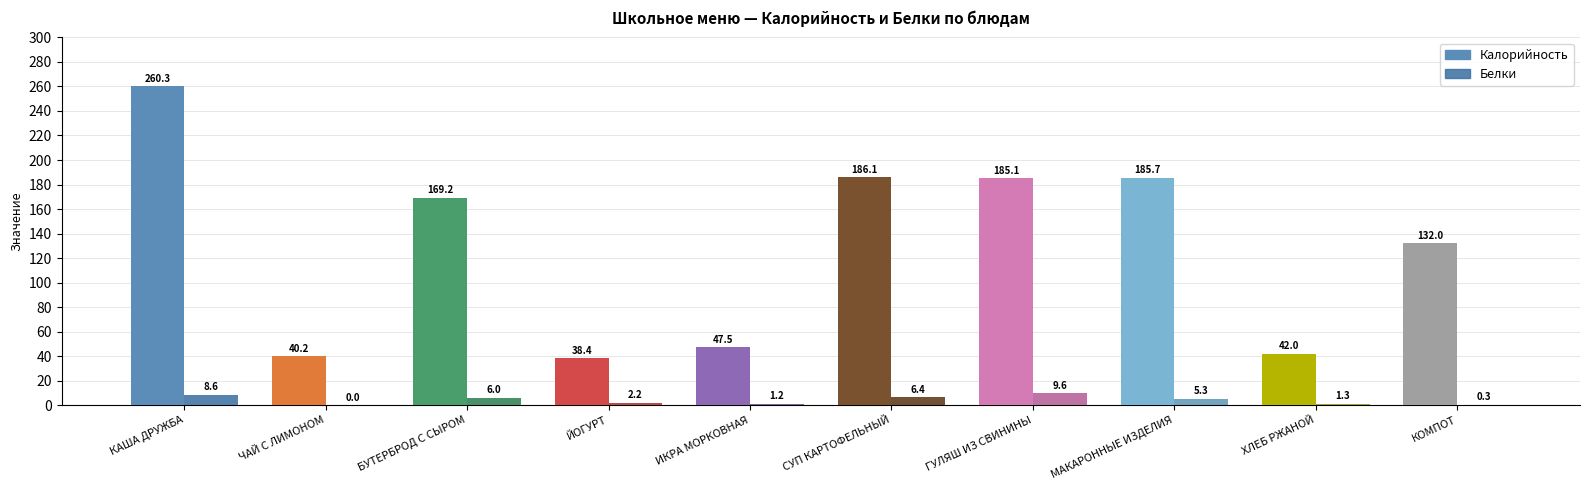

What is the maximum value shown in the chart?

260.3